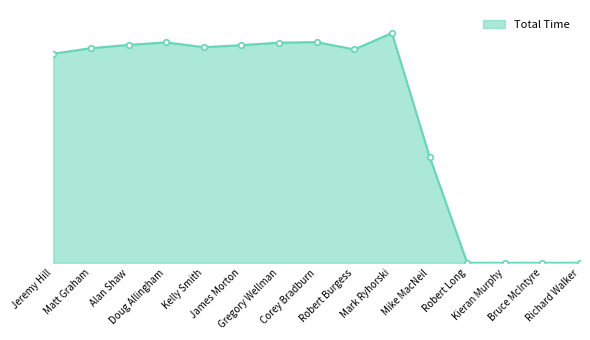

What is the sum of the values at Kelly Smith and Mike MacNeil?

2345.2